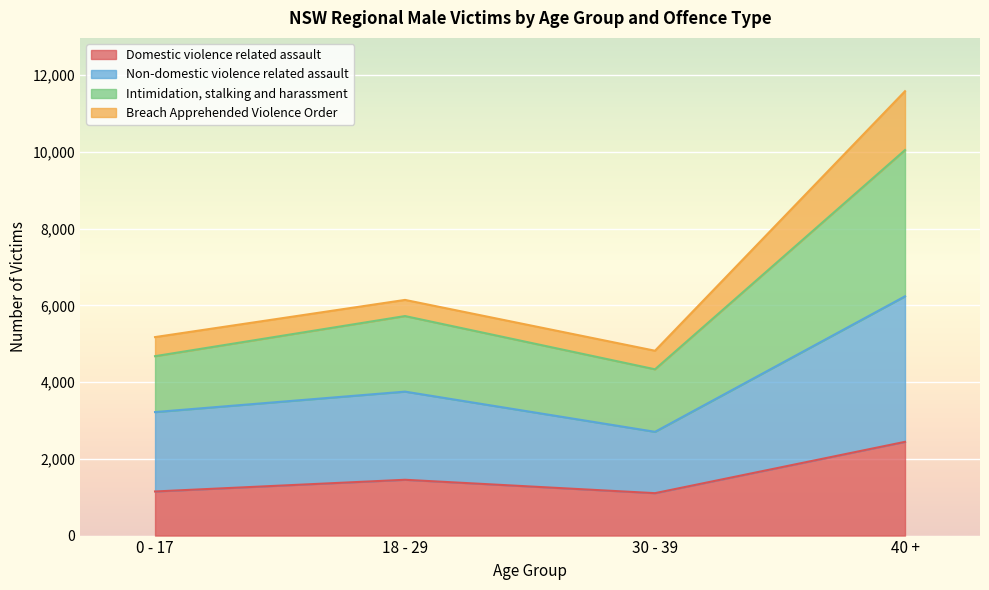

How many interior local valleys does the Domestic violence related assault series have?

1